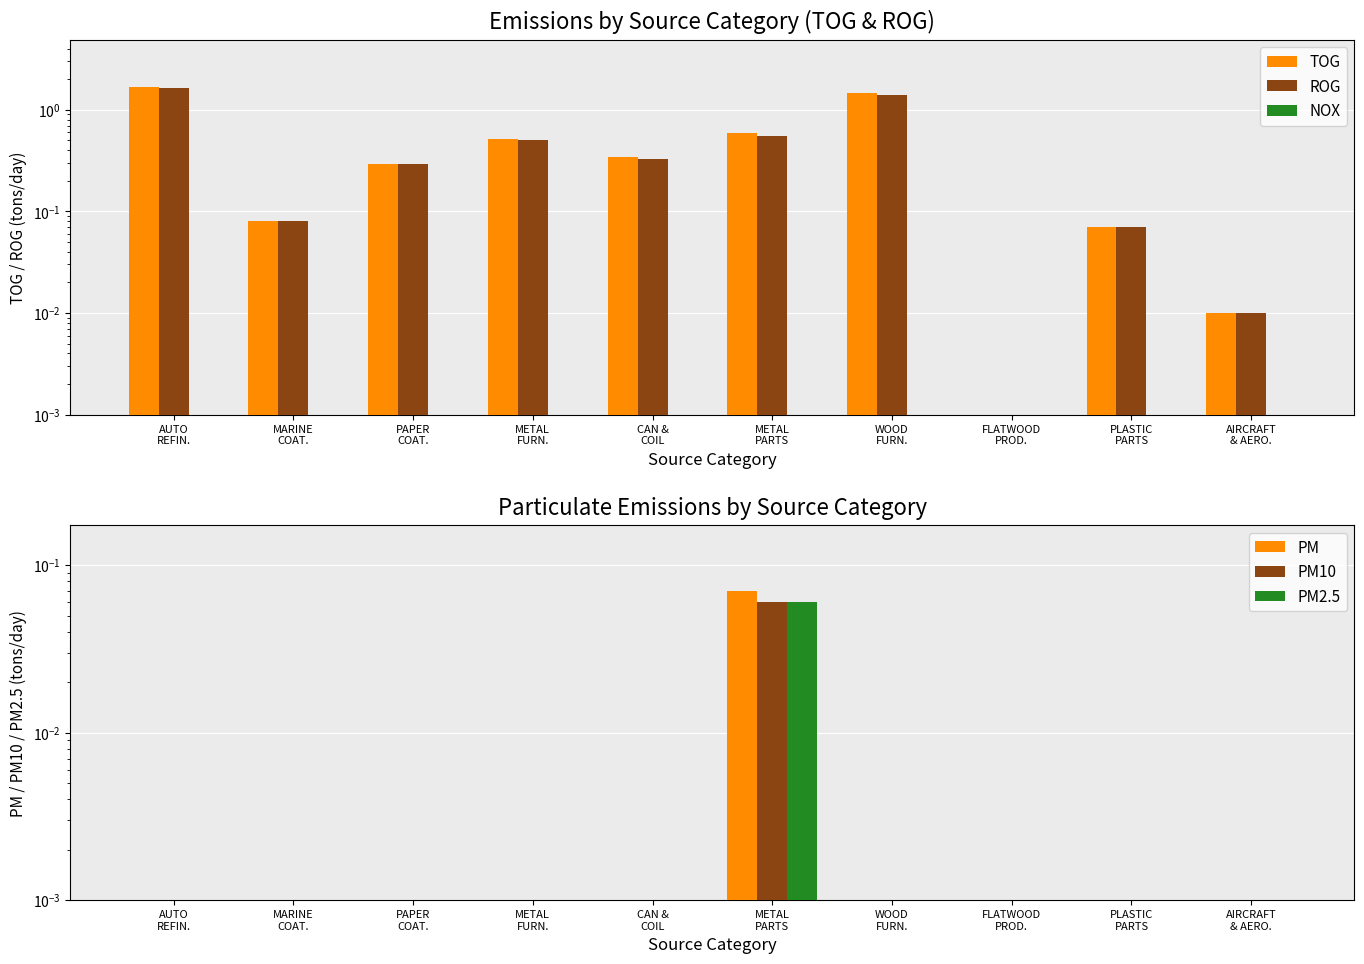

Is it true that TOG equals 1.7 at AUTO
REFIN.?

True